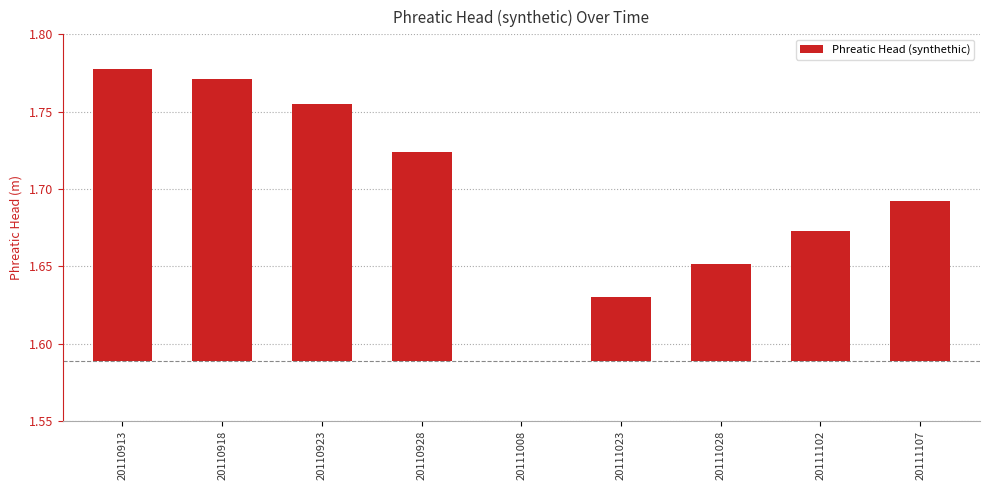

What is the difference between the maximum and minimum values?

0.2